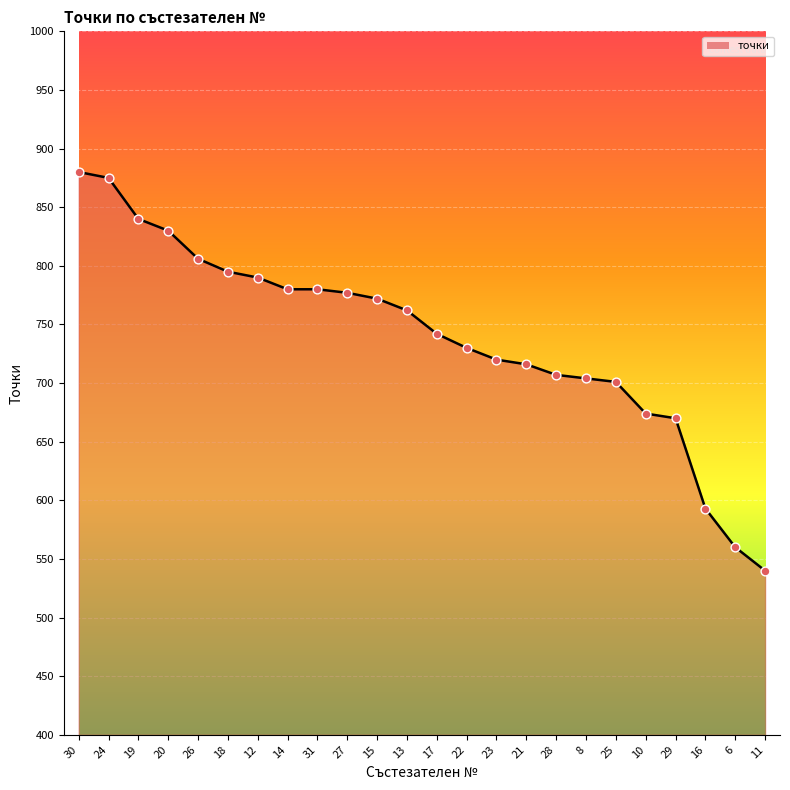

What is the change in value from 29 to 11?

-130